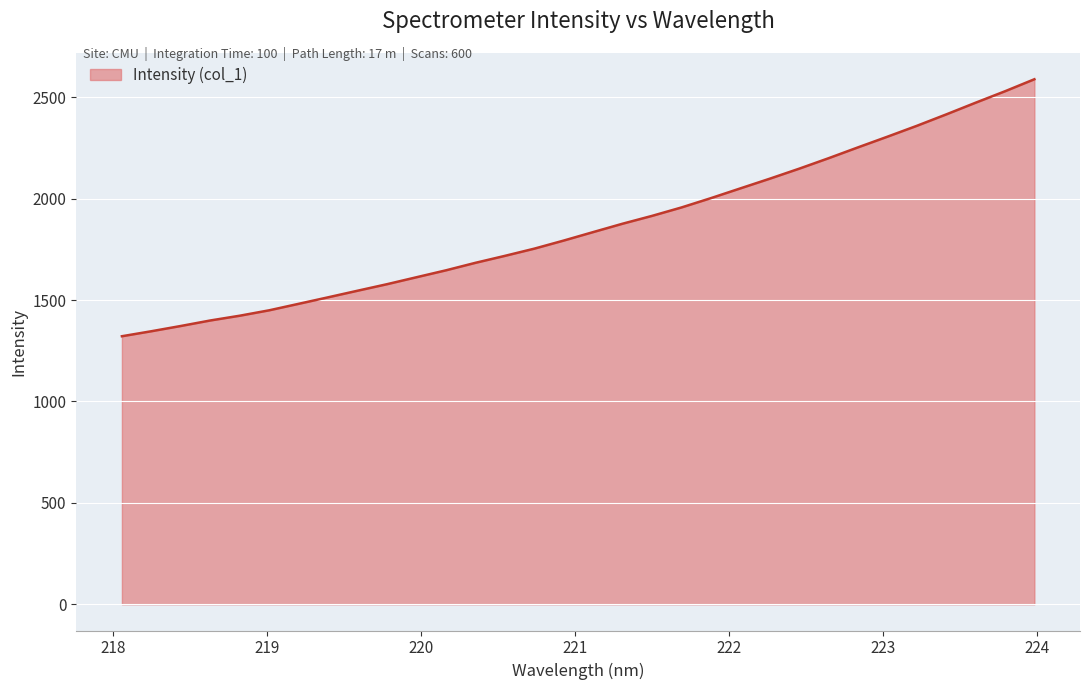

How many lines are shown in the chart?

1